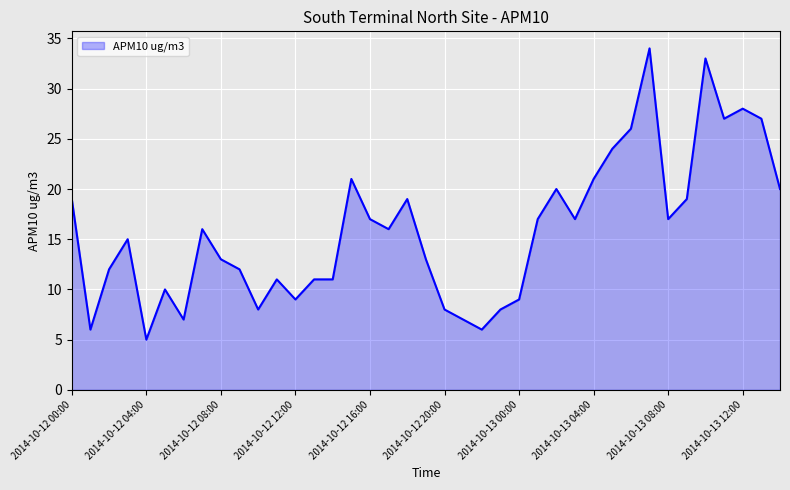

What is the maximum value shown in the chart?

34